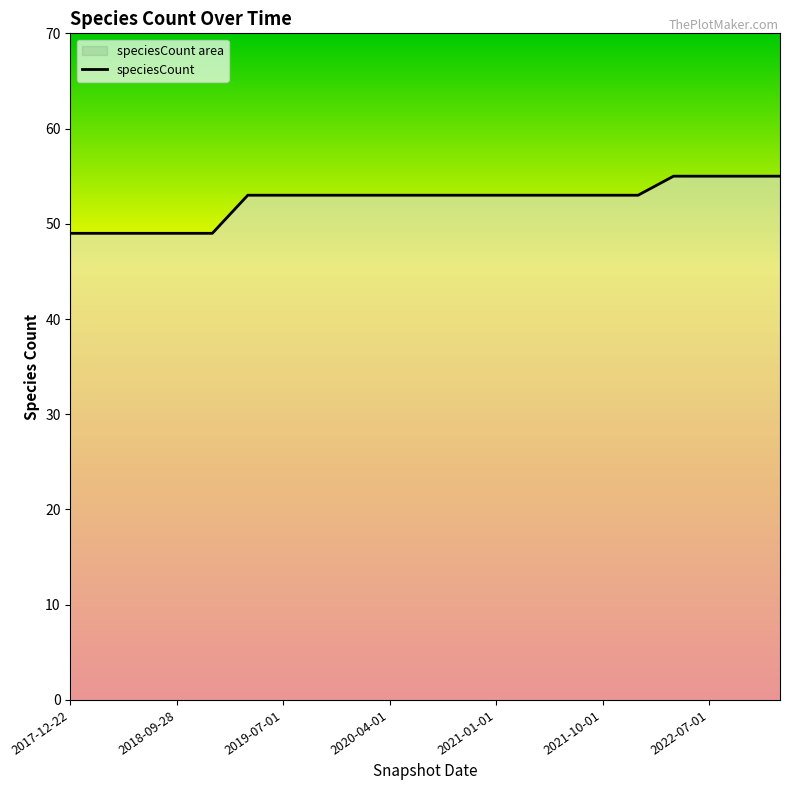

Read the value at 2022-07-01.

55